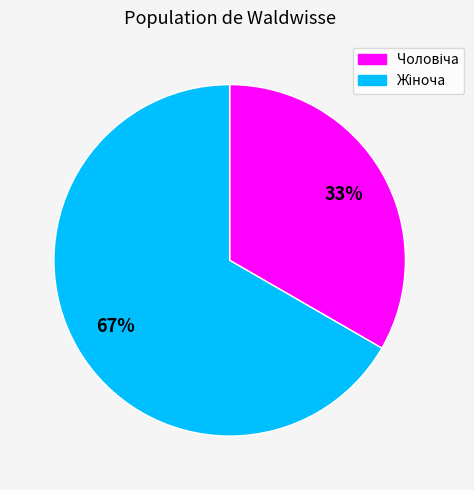

Is there any slice that represents more than half of the pie?

Yes